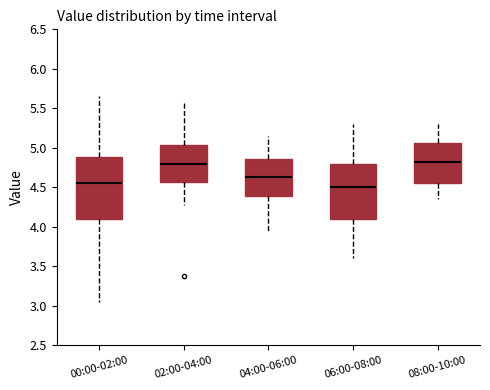

Where does the upper whisker of the box for 02:00-04:00 end on the y-axis? The values are not printed on the chart, so give them approximately, as read against the axis.

5.55